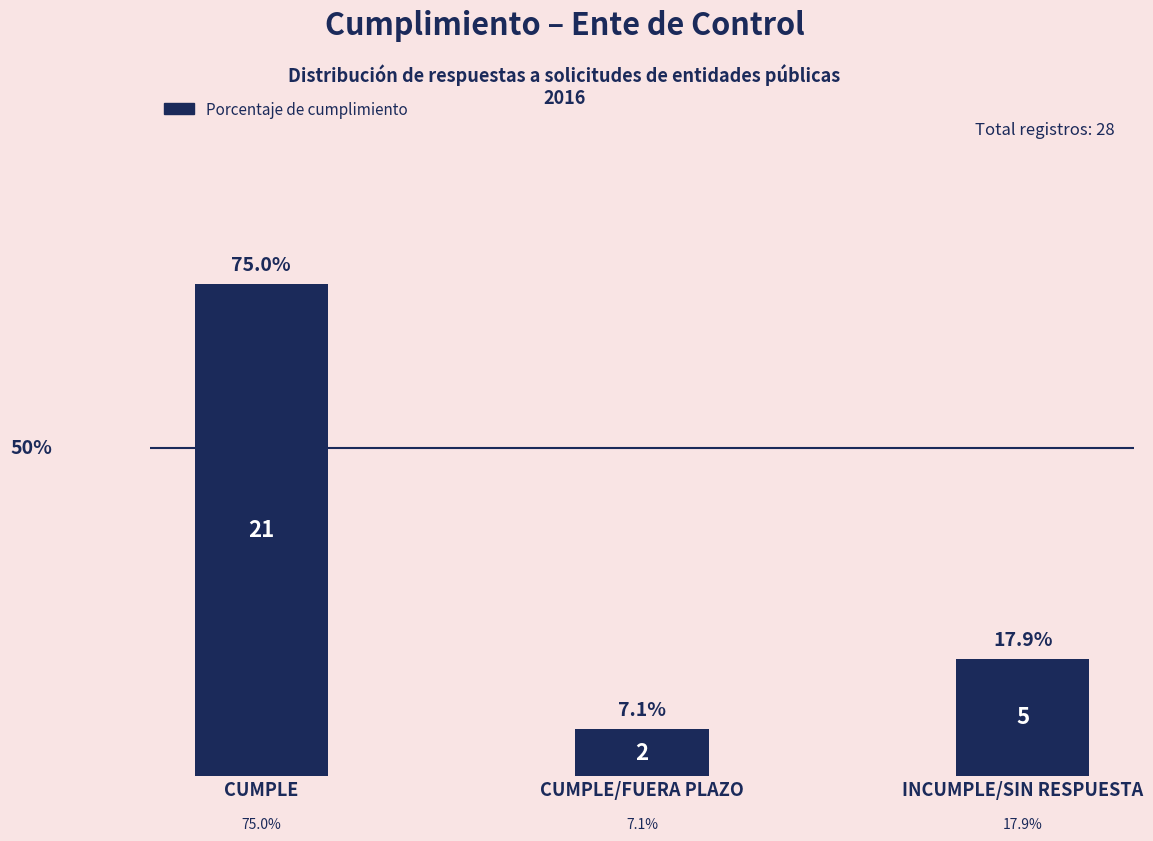

What position from the right is CUMPLE/FUERA PLAZO?

2